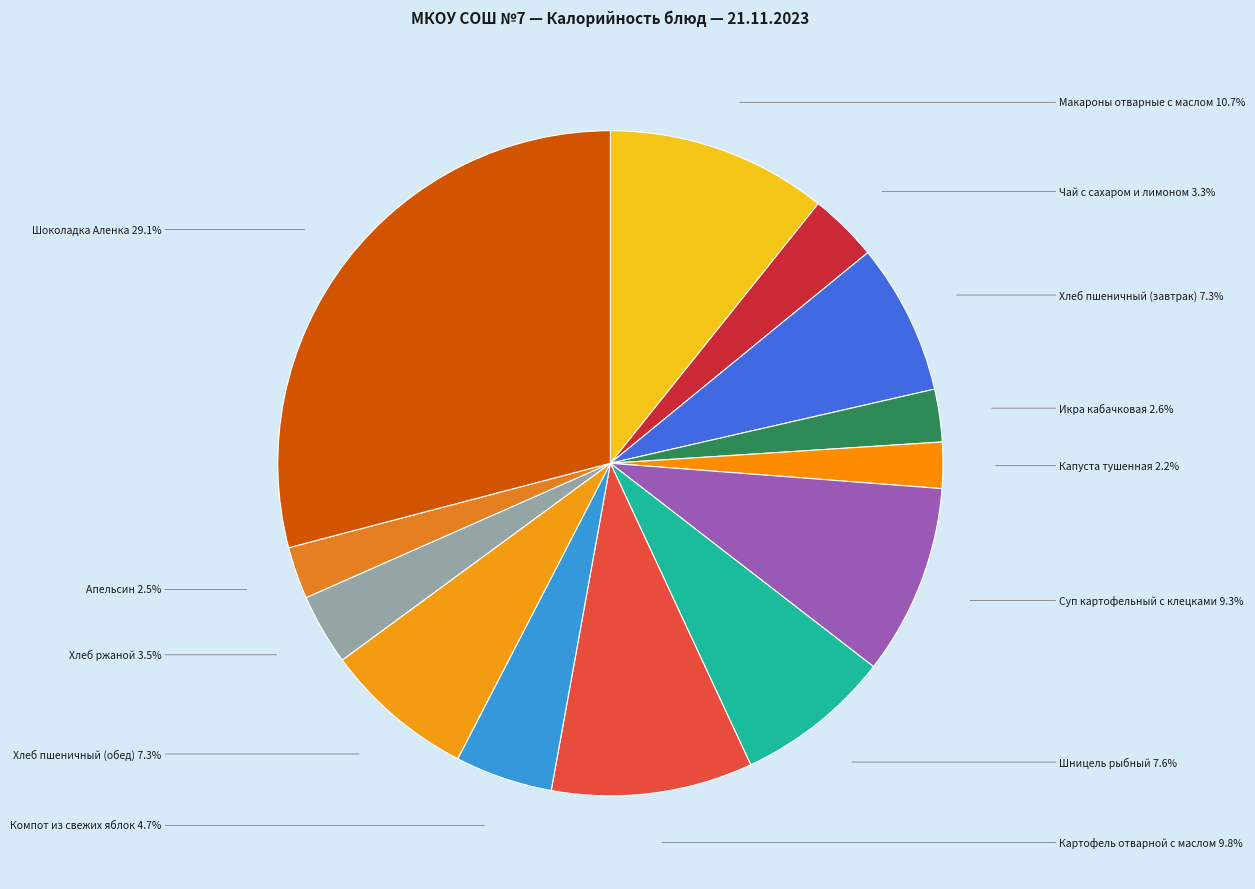

Between Икра кабачковая and Суп картофельный с клецками, which is larger?

Суп картофельный с клецками